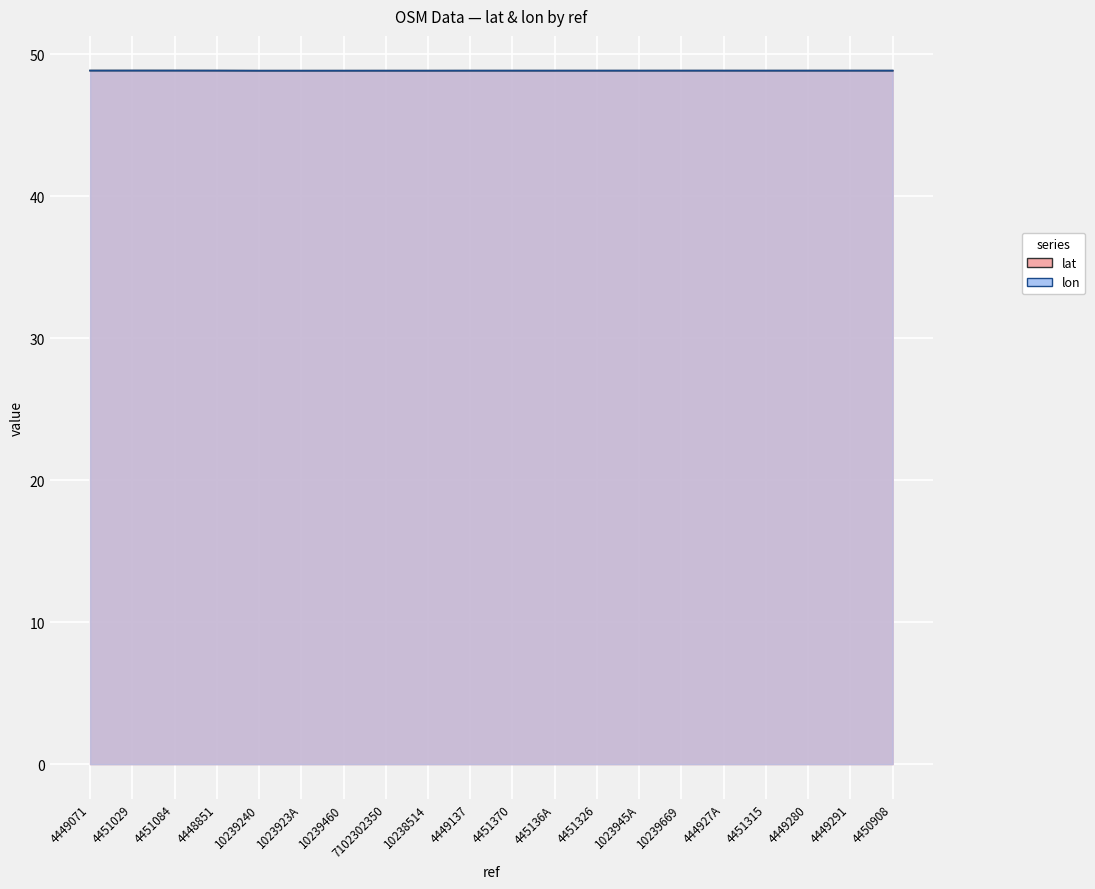

How many intersections are there between lon and lat?

2